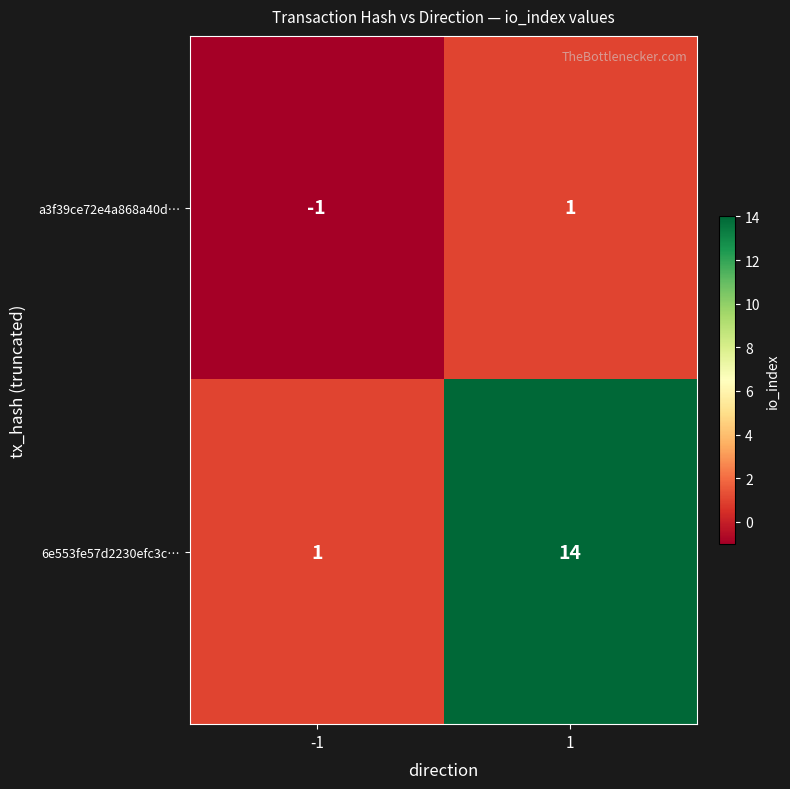

What is the approximate value of 6e553fe57d2230efc3c… at 1?

14